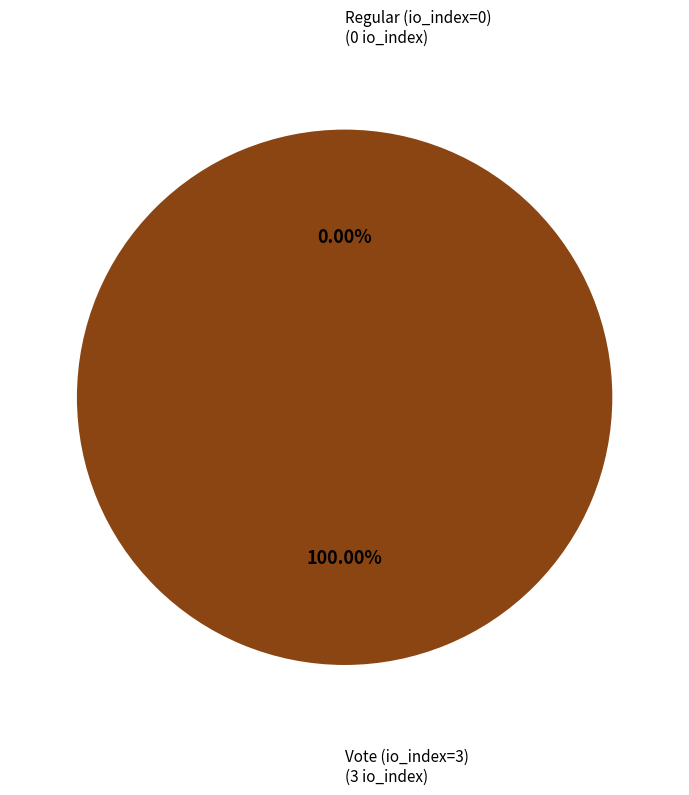

Does Regular (io_index=0) represent more than half of the total?

No